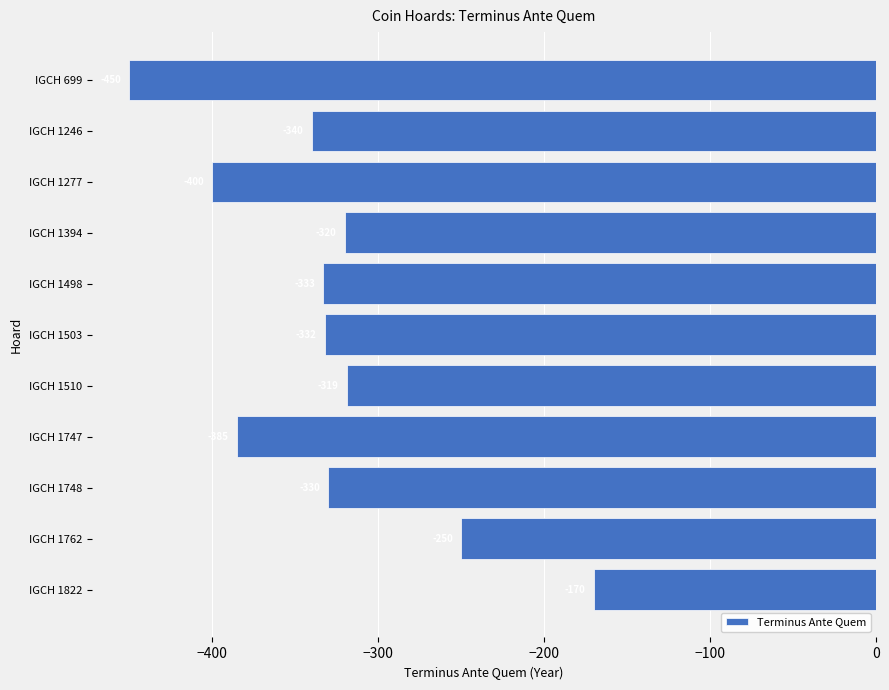

True or false: the data shows -137 at IGCH 1762.

False